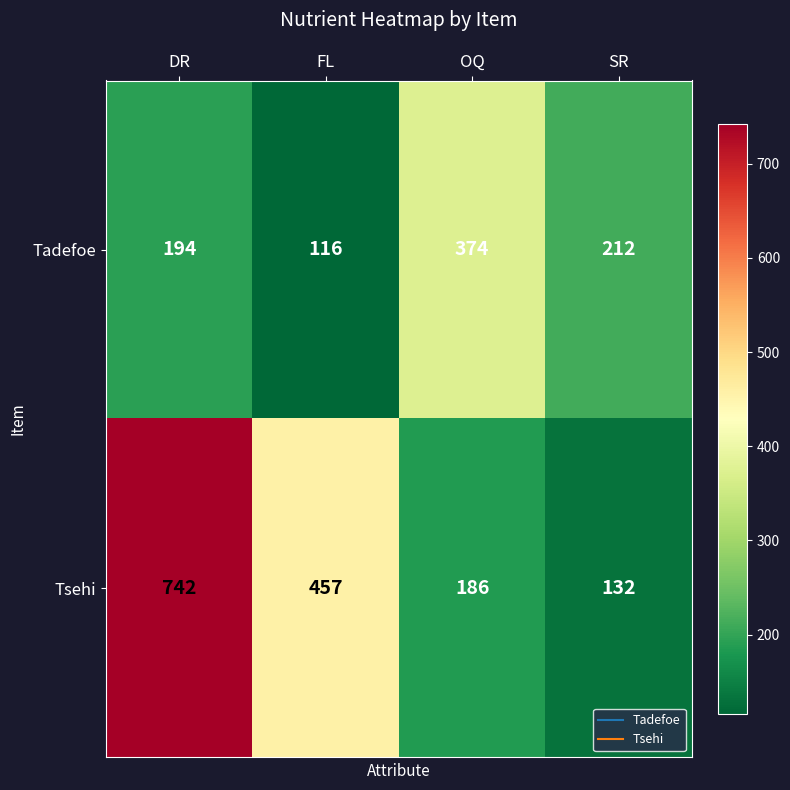

Count the number of categories in the chart.

4